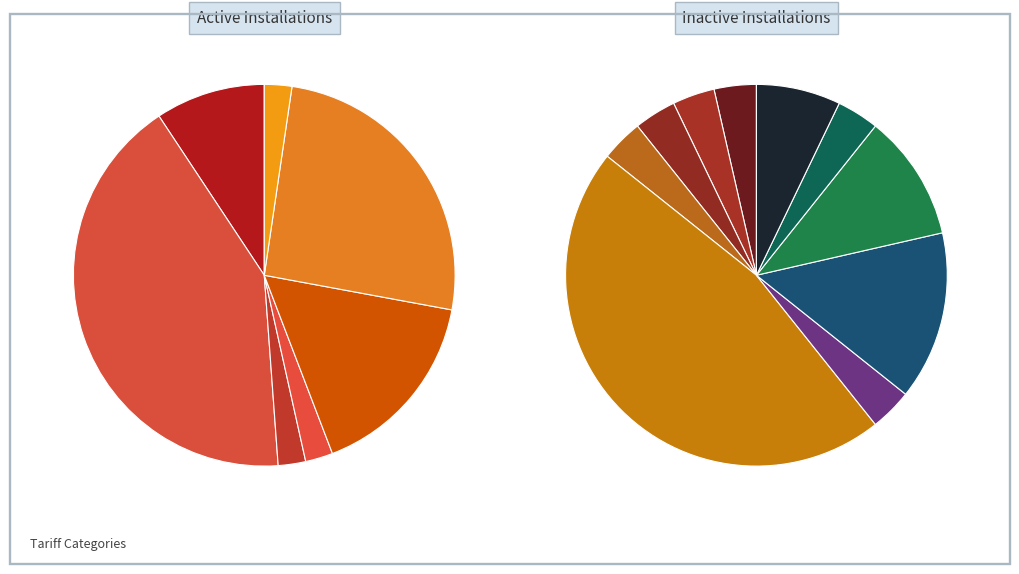

Does LT7(A) account for over 50% of the chart?

No